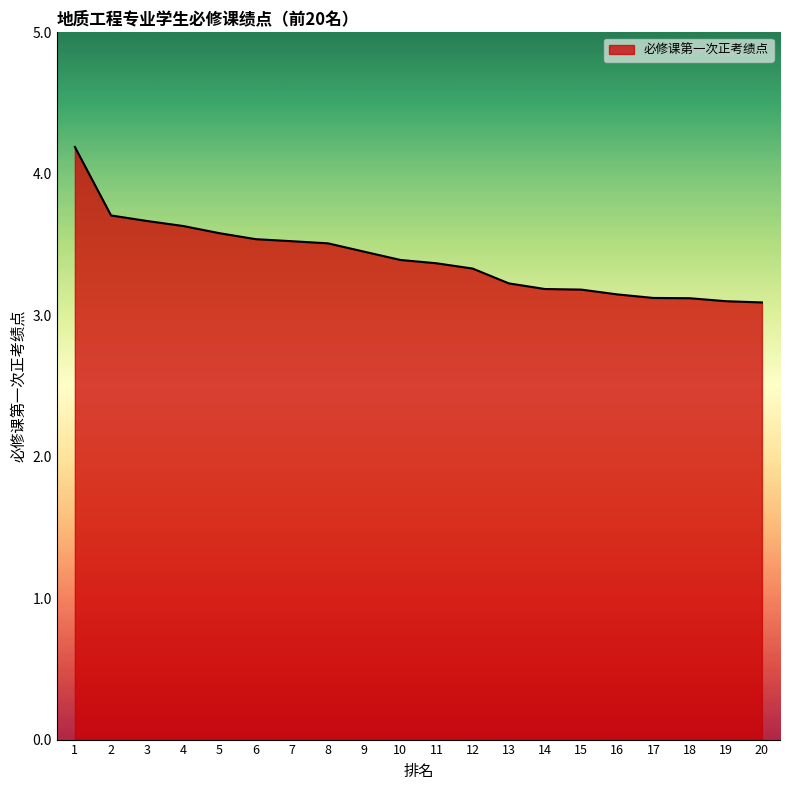

What is the difference between the maximum and minimum values?

1.1